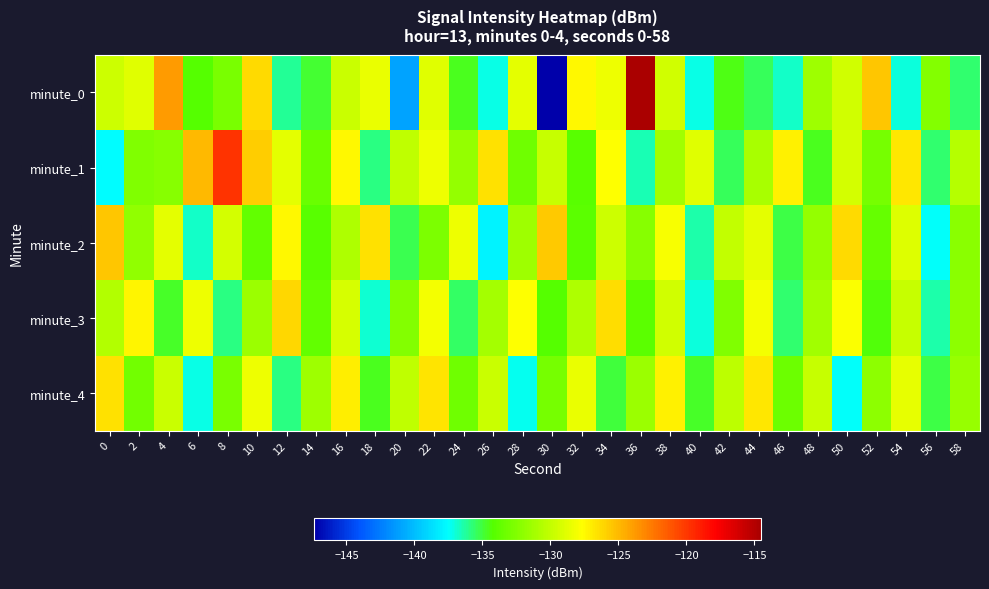

What is the difference between the highest and lowest values at 52?

8.8